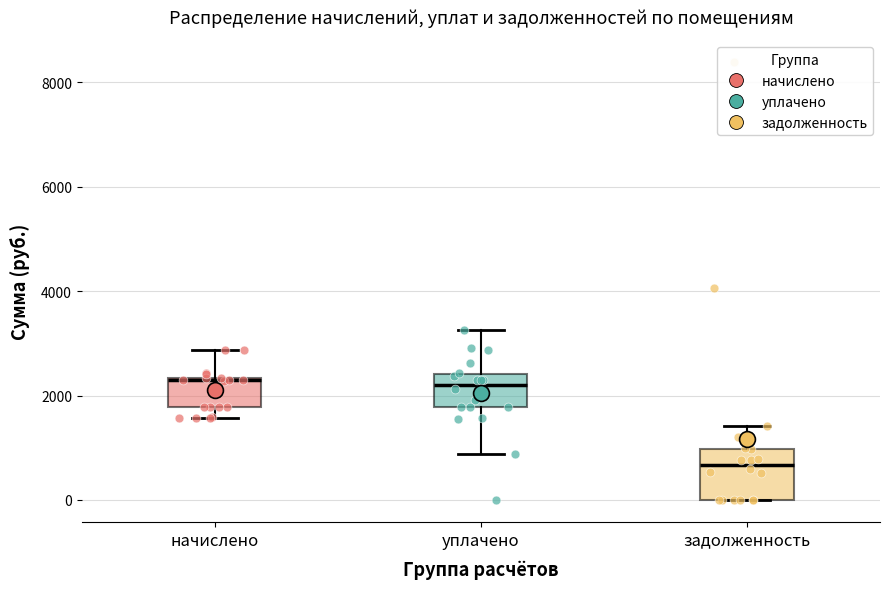

Reading left to right, read every box against the y-axis: the position of its median line, the range the box covers, and the ends of its whiskers. The values are not printed on the chart, so give them approximately, as read against the axis.

начислено: median 2200, box 1800 to 2400, whiskers 1600 to 2800
уплачено: median 2200, box 1800 to 2400, whiskers 800 to 3200
задолженность: median 600, box 0 to 1000, whiskers 0 to 1400